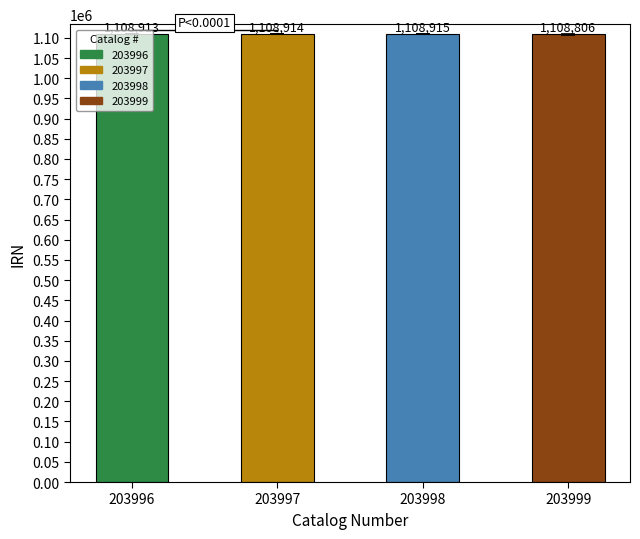

What is the difference between the maximum and minimum values?

109